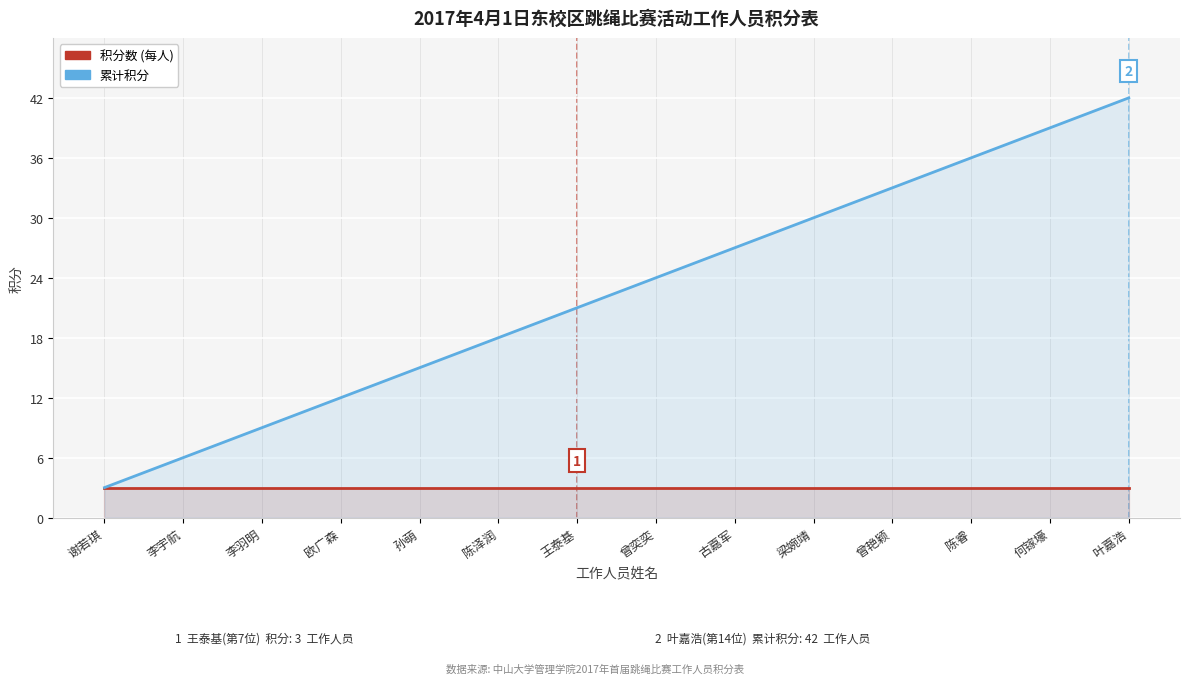

The value of 累计积分 at 李羽明 is 5. True or false?

False